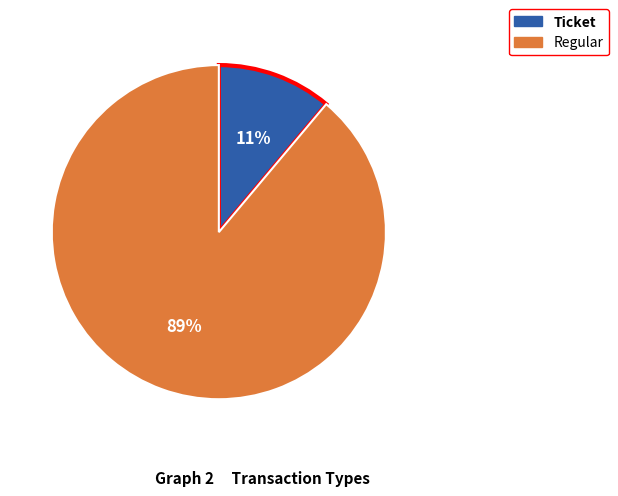

Is it true that Regular is 89% of the pie?

True